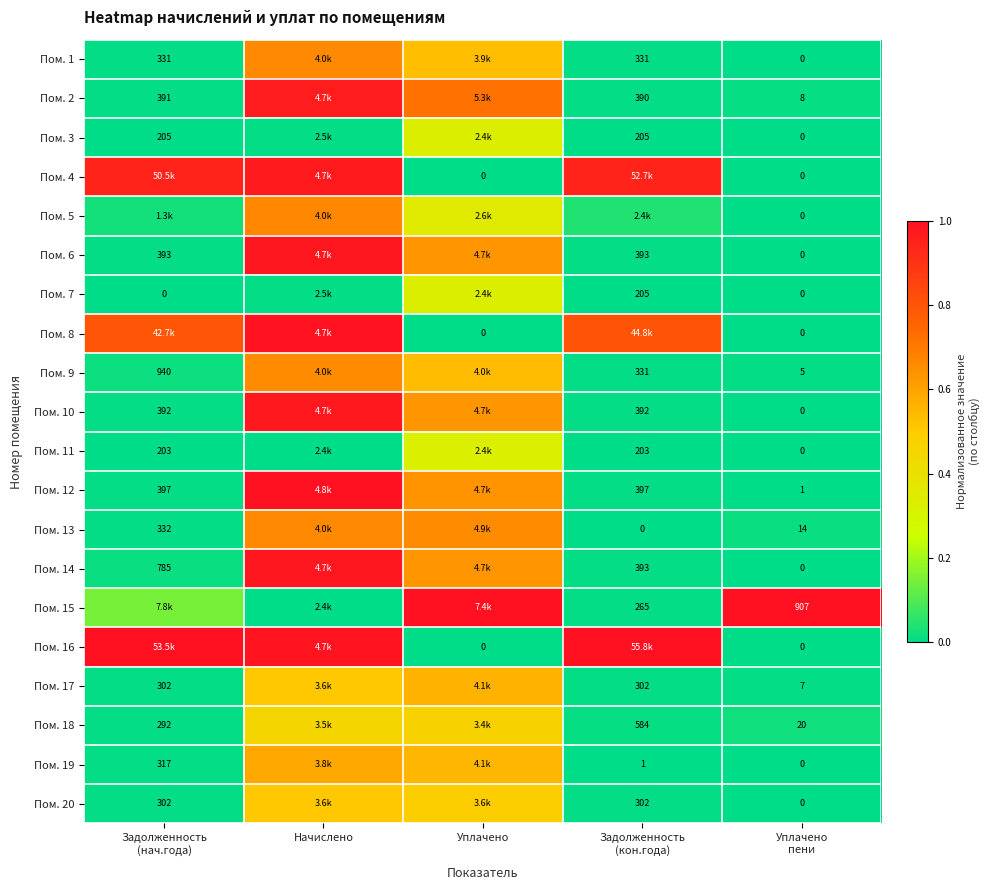

At which label is Пом. 8 closest to 0?

Уплачено